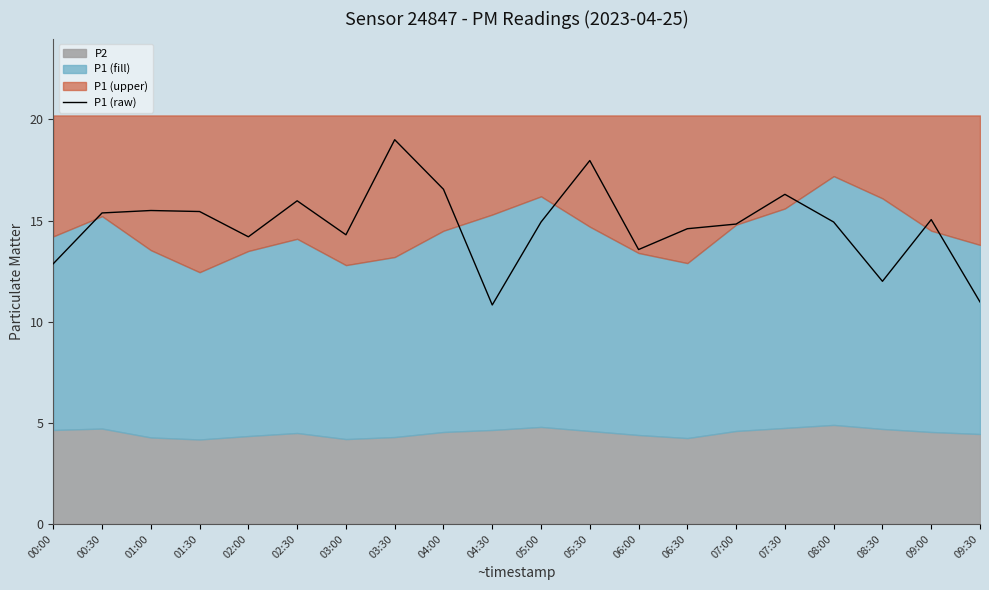

Where does the data first go above 14?

00:30